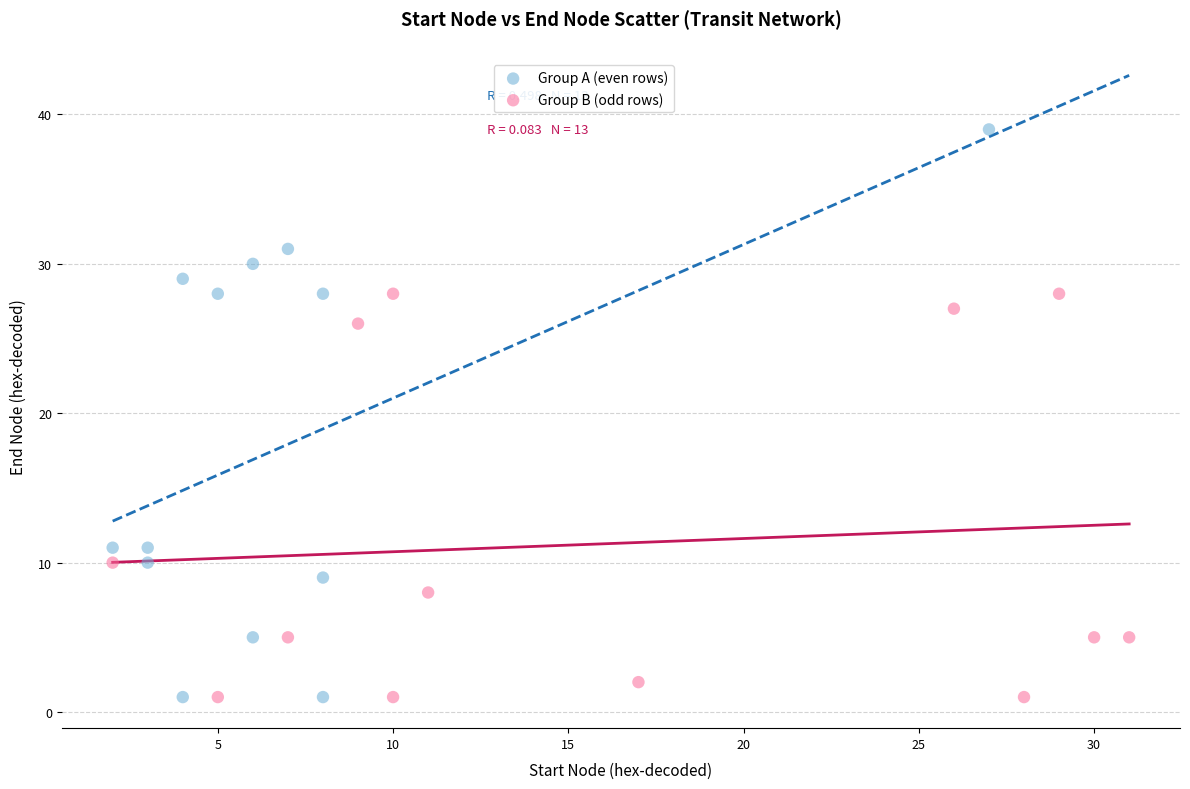

What are all the series names shown in the legend?

Group A (even rows), Group B (odd rows)